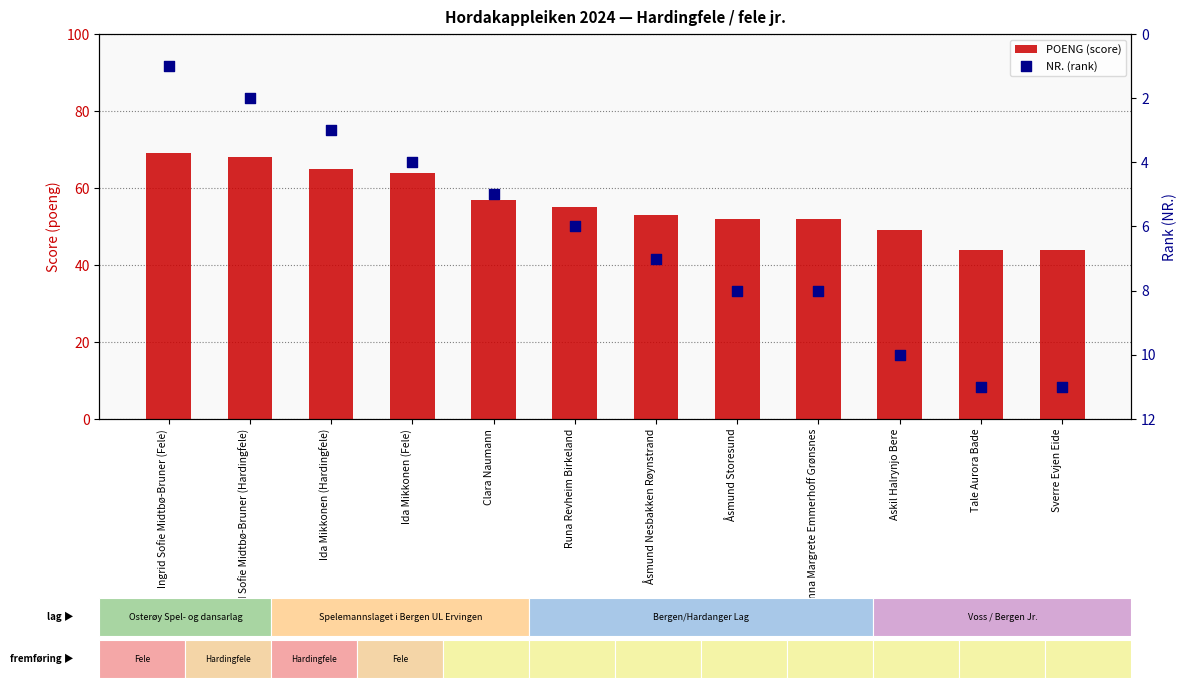

Which series contains the lowest Y value?

NR. (rank)